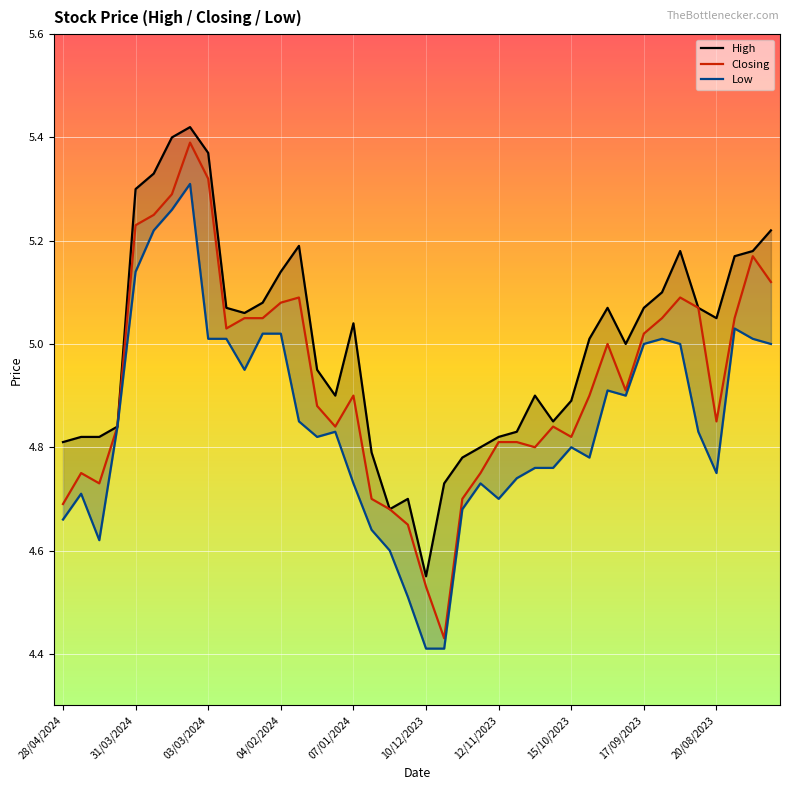

What are all the series names shown in the legend?

High, Closing, Low